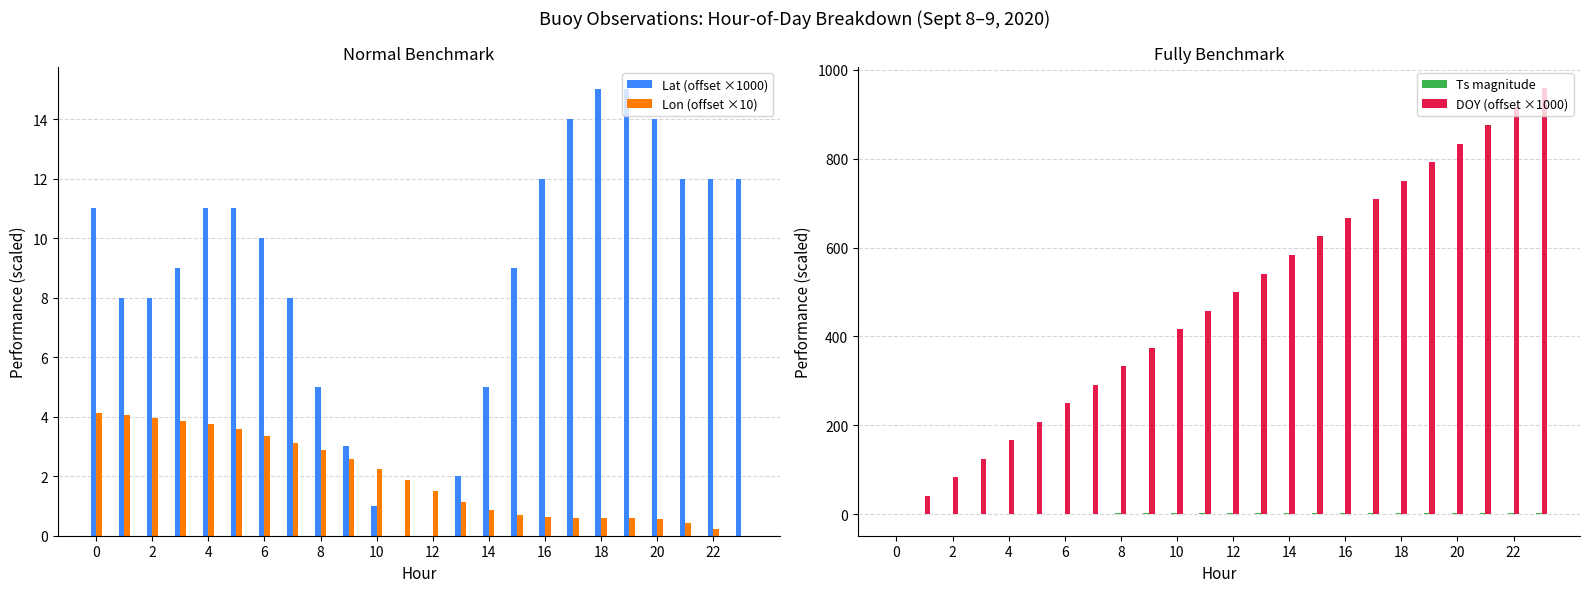

What are all the series names shown in the legend?

Lat (offset ×1000), Lon (offset ×10), Ts magnitude, DOY (offset ×1000)